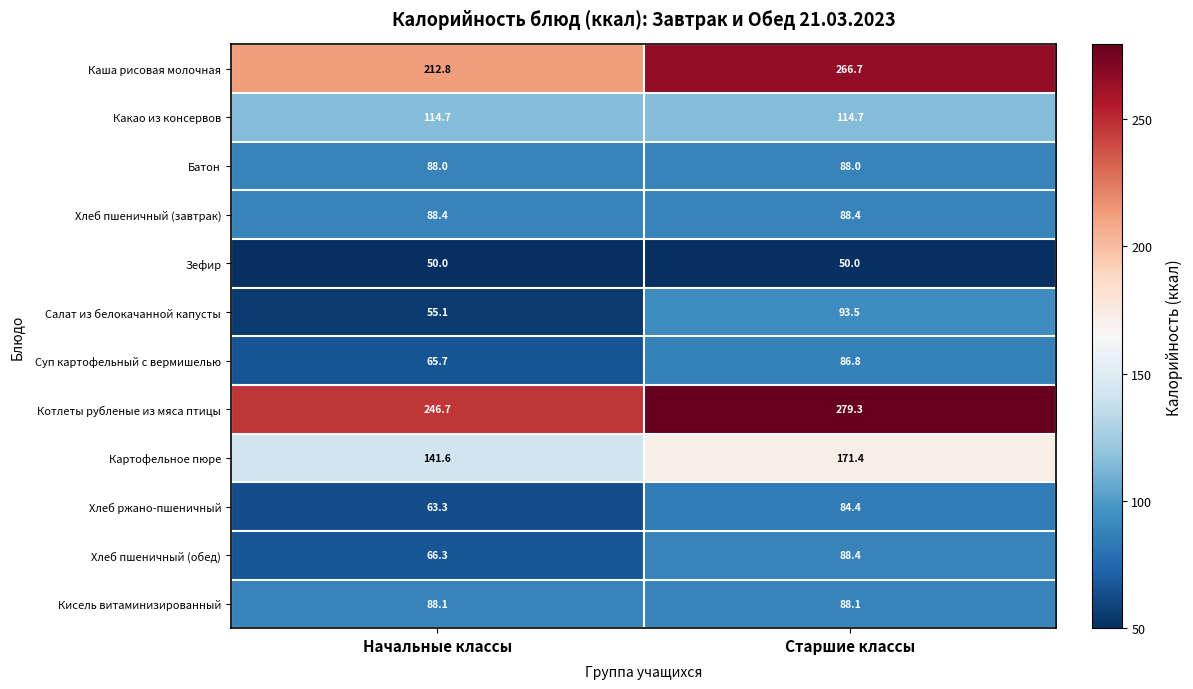

How many data points does each series have?

2